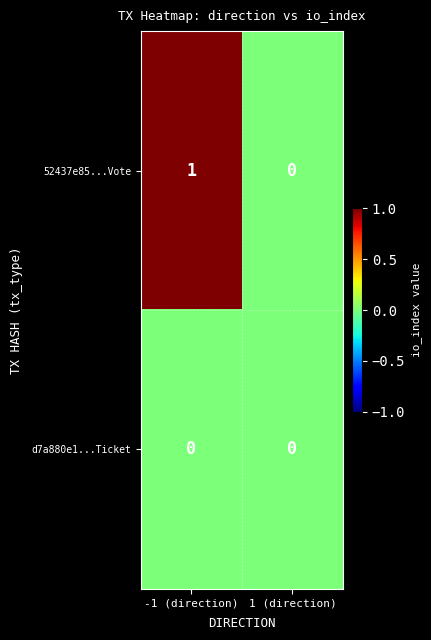

Which series has the largest total across all categories?

52437e85...Vote